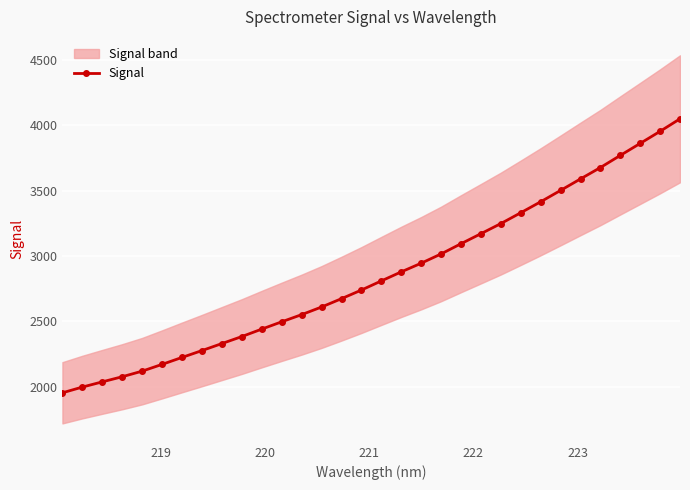

What is the value of the Signal point at the 5th from the left?

2119.7